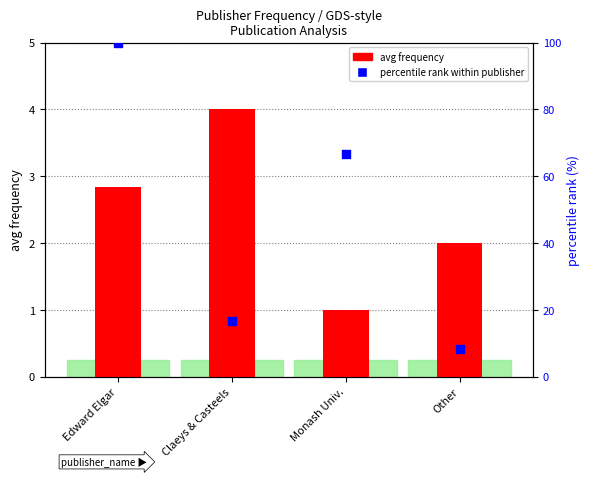

Which series has the largest total across all categories?

percentile rank within publisher